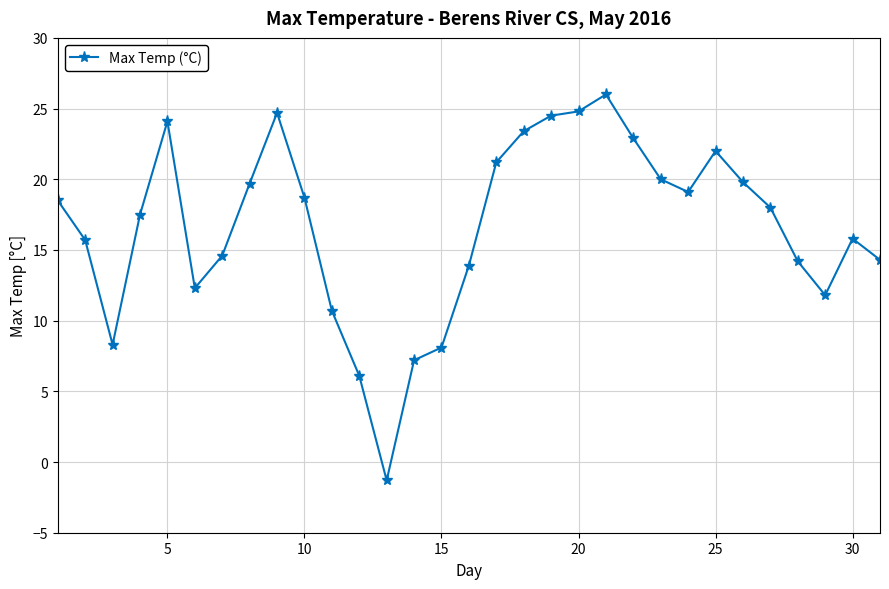

What is the value of the 5th point from the left?

24.1